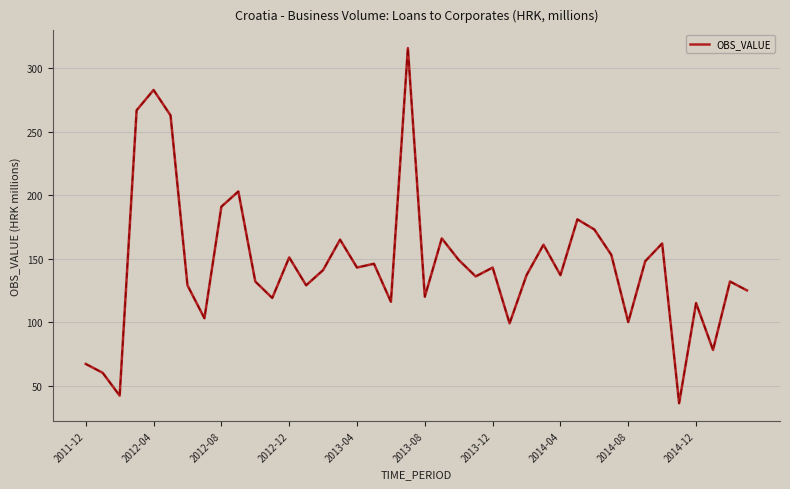

What is the smallest value displayed?

36